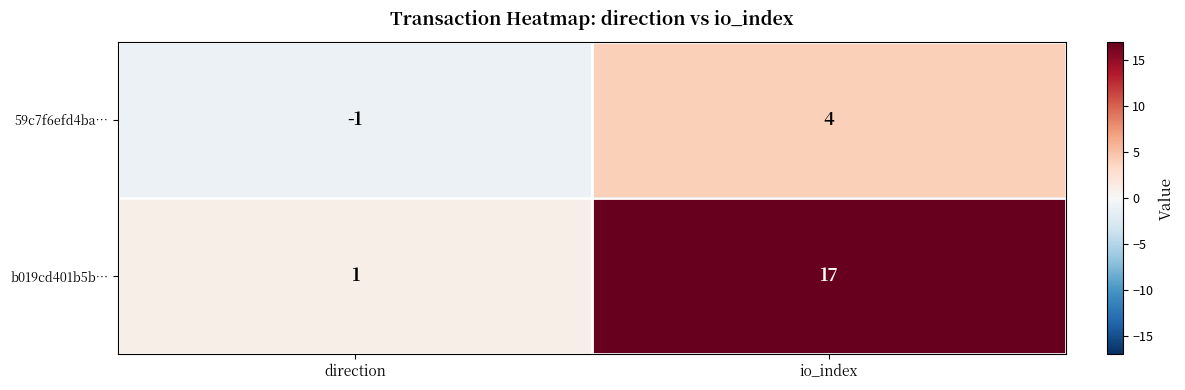

Reading right to left, list all the values displayed in this chart.

59c7f6efd4ba…: 4	-1
b019cd401b5b…: 17	1